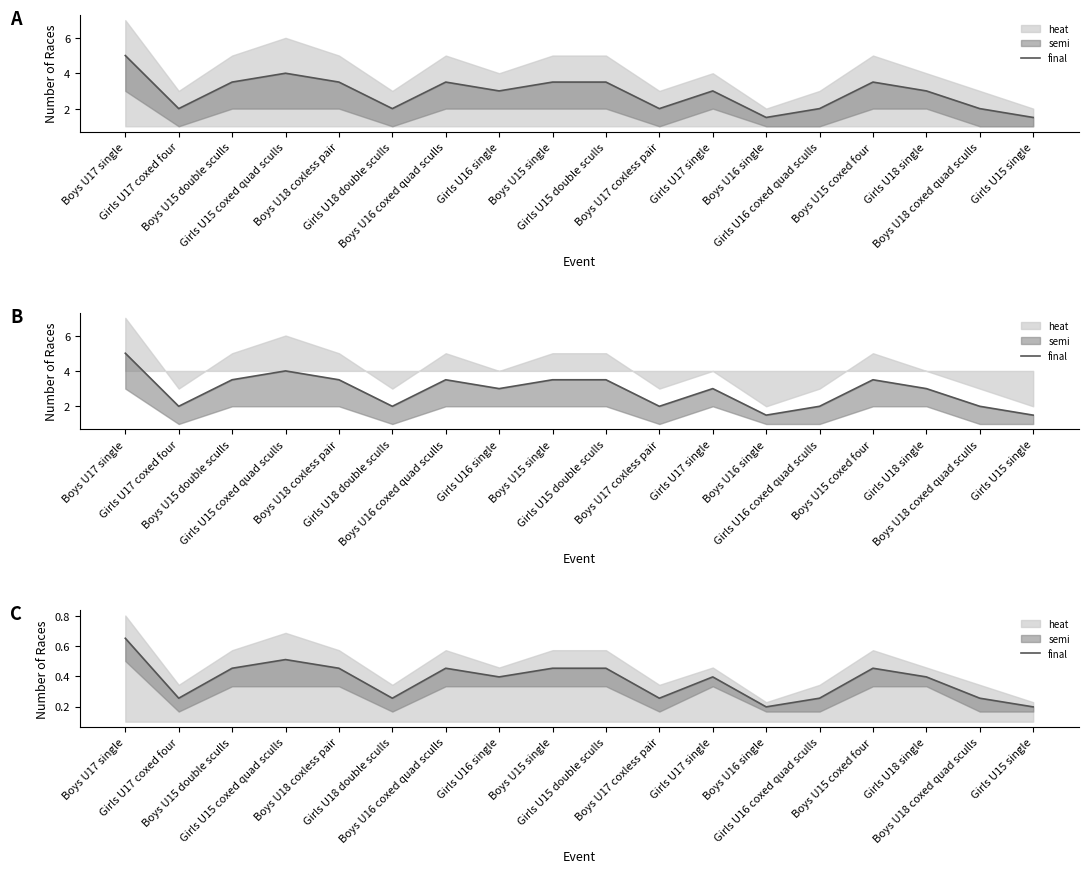

What is the average value?

0.4